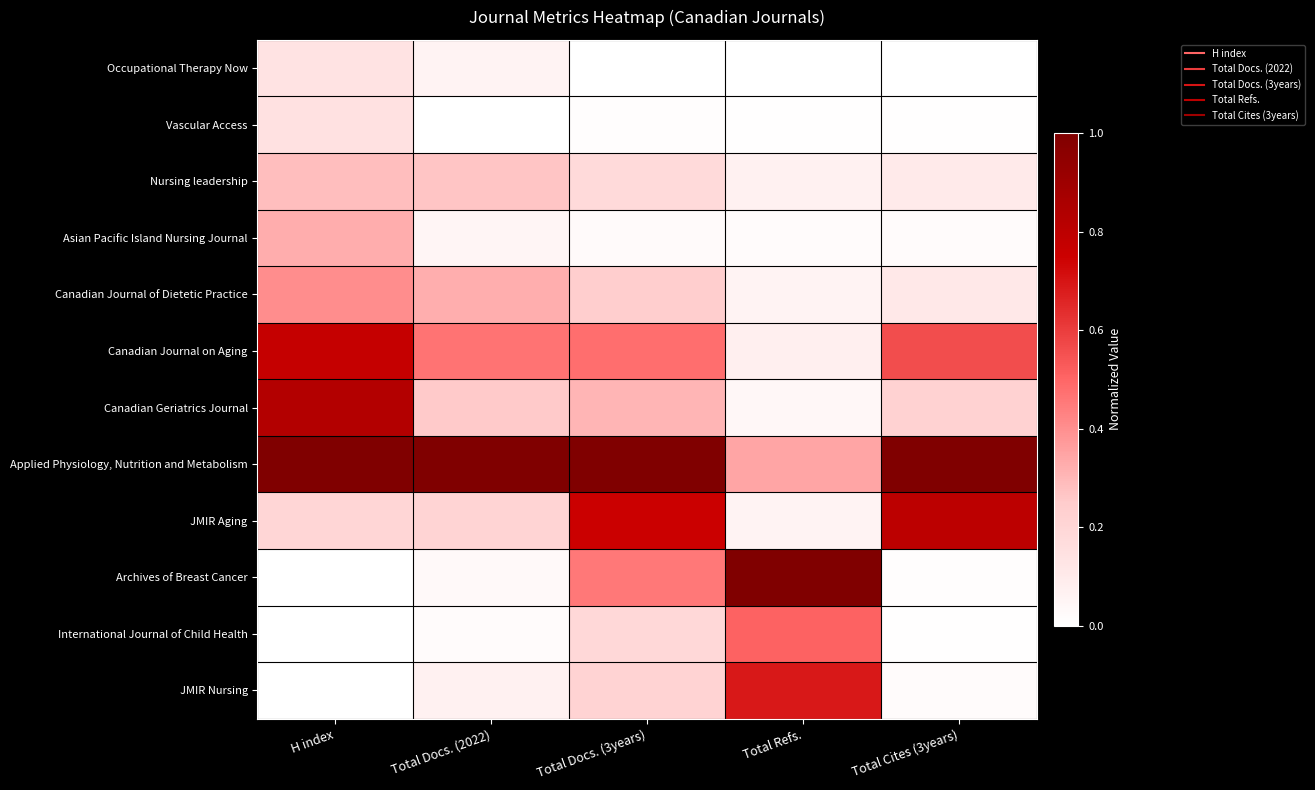

Reading left to right, transcribe all the data shown in this chart.

Occupational Therapy Now: H index=0.1	Total Docs. (2022)=0.1	Total Docs. (3years)=0.0	Total Refs.=0.0	Total Cites (3years)=0.0
Vascular Access: H index=0.1	Total Docs. (2022)=0.0	Total Docs. (3years)=0.0	Total Refs.=0.0	Total Cites (3years)=0.0
Nursing leadership: H index=0.3	Total Docs. (2022)=0.3	Total Docs. (3years)=0.2	Total Refs.=0.1	Total Cites (3years)=0.1
Asian Pacific Island Nursing Journal: H index=0.3	Total Docs. (2022)=0.0	Total Docs. (3years)=0.0	Total Refs.=0.0	Total Cites (3years)=0.0
Canadian Journal of Dietetic Practice: H index=0.4	Total Docs. (2022)=0.3	Total Docs. (3years)=0.2	Total Refs.=0.1	Total Cites (3years)=0.1
Canadian Journal on Aging: H index=0.8	Total Docs. (2022)=0.5	Total Docs. (3years)=0.5	Total Refs.=0.1	Total Cites (3years)=0.6
Canadian Geriatrics Journal: H index=0.8	Total Docs. (2022)=0.3	Total Docs. (3years)=0.3	Total Refs.=0.0	Total Cites (3years)=0.2
Applied Physiology, Nutrition and Metabolism: H index=1.0	Total Docs. (2022)=1.0	Total Docs. (3years)=1.0	Total Refs.=0.3	Total Cites (3years)=1.0
JMIR Aging: H index=0.2	Total Docs. (2022)=0.2	Total Docs. (3years)=0.8	Total Refs.=0.1	Total Cites (3years)=0.8
Archives of Breast Cancer: H index=0.0	Total Docs. (2022)=0.0	Total Docs. (3years)=0.5	Total Refs.=1.0	Total Cites (3years)=0.0
International Journal of Child Health: H index=0.0	Total Docs. (2022)=0.0	Total Docs. (3years)=0.2	Total Refs.=0.5	Total Cites (3years)=0.0
JMIR Nursing: H index=0.0	Total Docs. (2022)=0.1	Total Docs. (3years)=0.2	Total Refs.=0.7	Total Cites (3years)=0.0